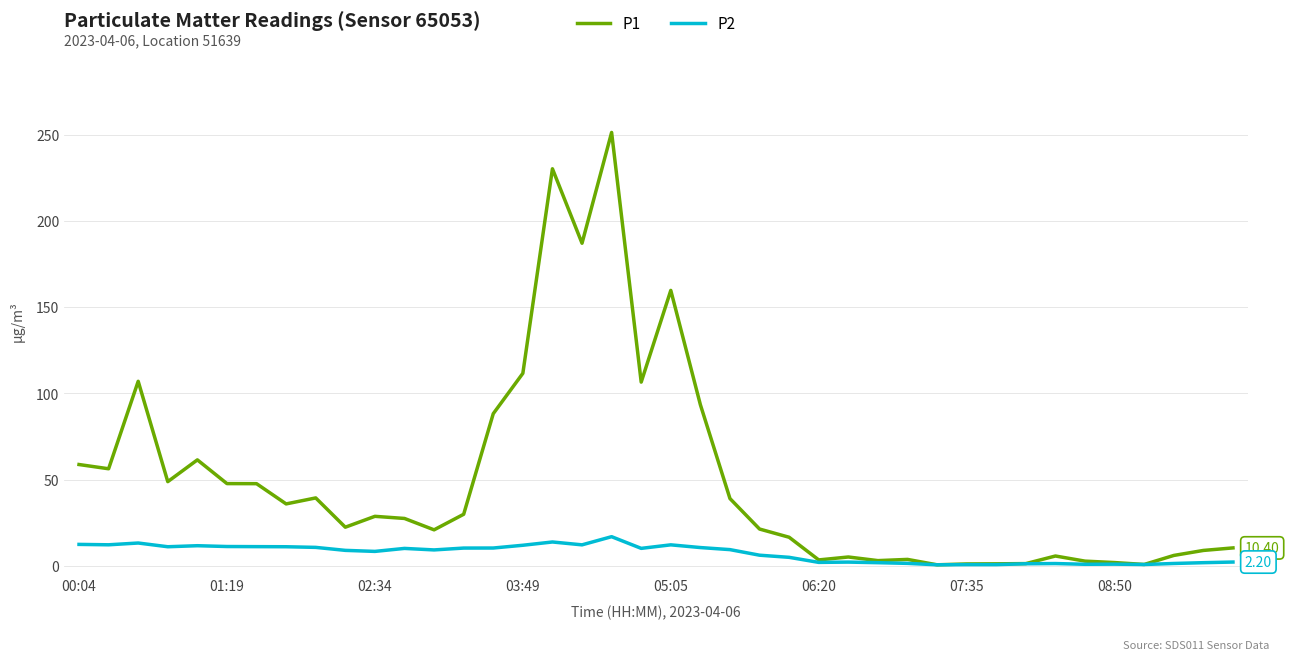

Which series has the largest total across all categories?

P1